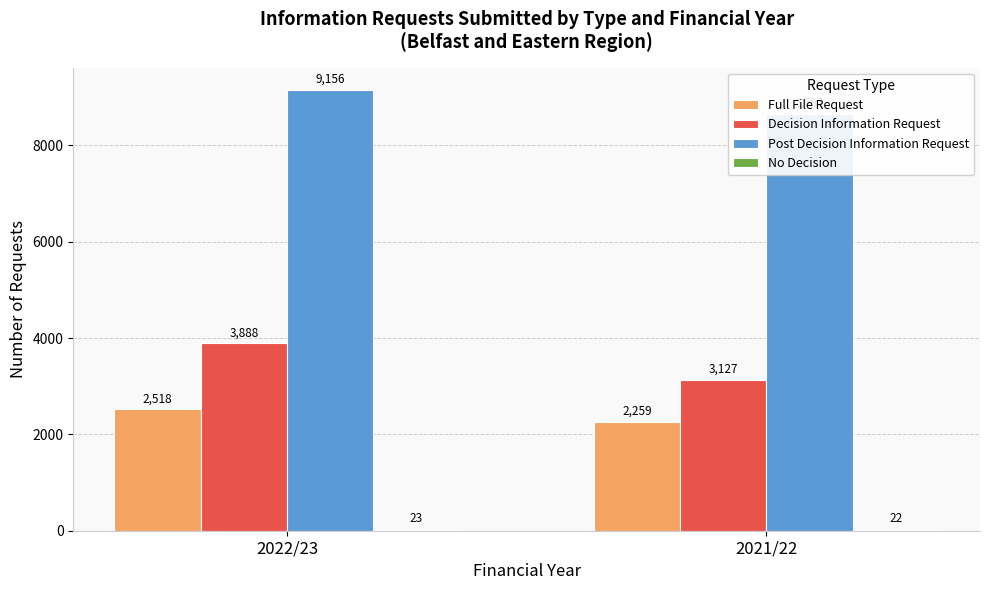

What is the value of the Decision Information Request bar at the 1st from the left?

3888